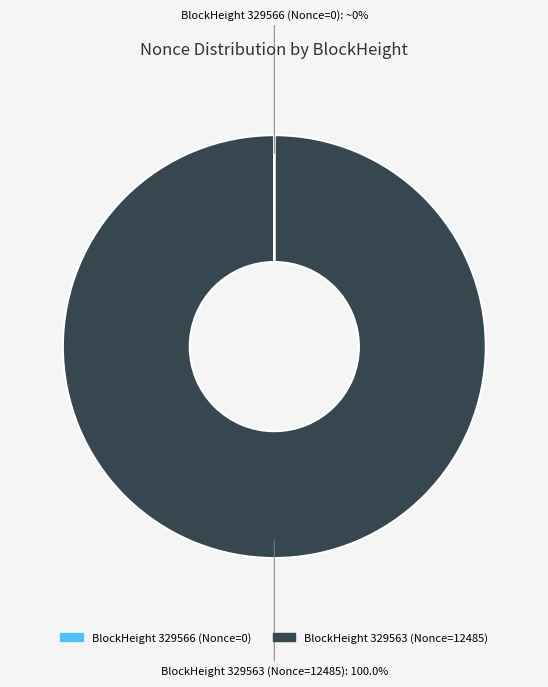

What is the largest slice in the pie chart?

BlockHeight 329563 (Nonce=12485)